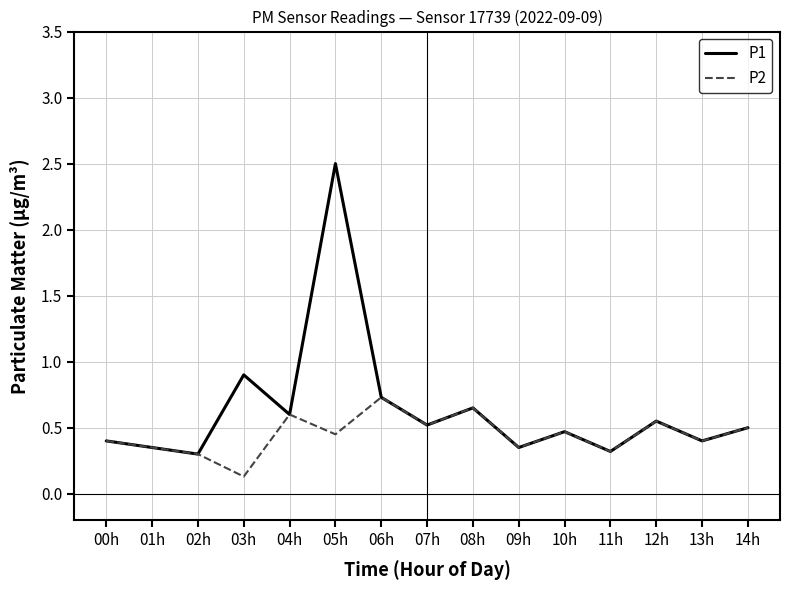

What value does the P2 series have at 13h?

0.4